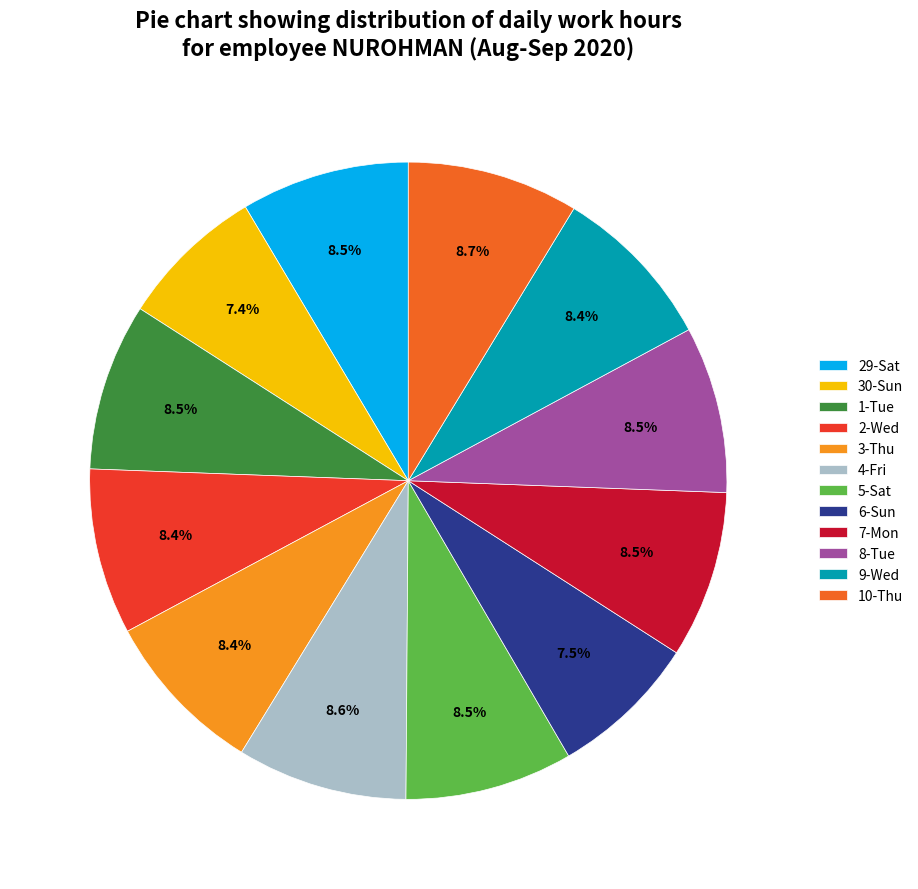

To the nearest percent, what percentage of the pie is 9-Wed?

8%